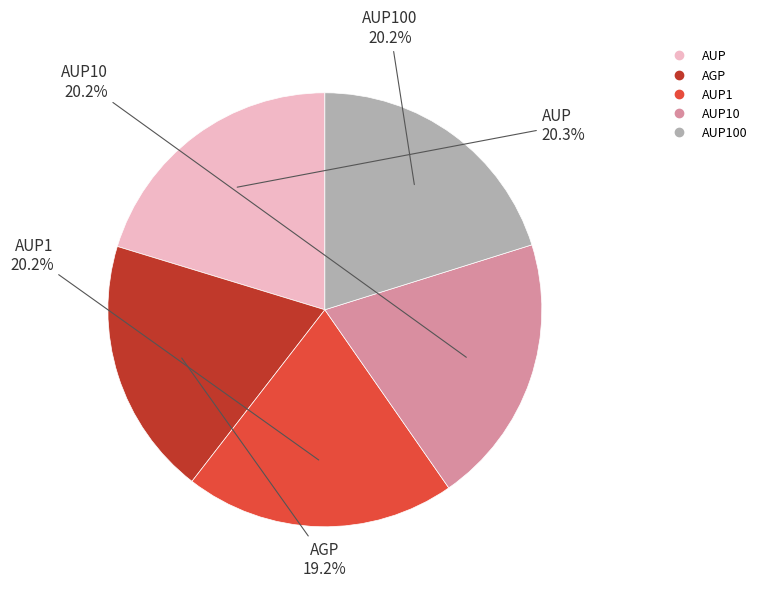

To the nearest percent, what is the average slice percentage?

20%